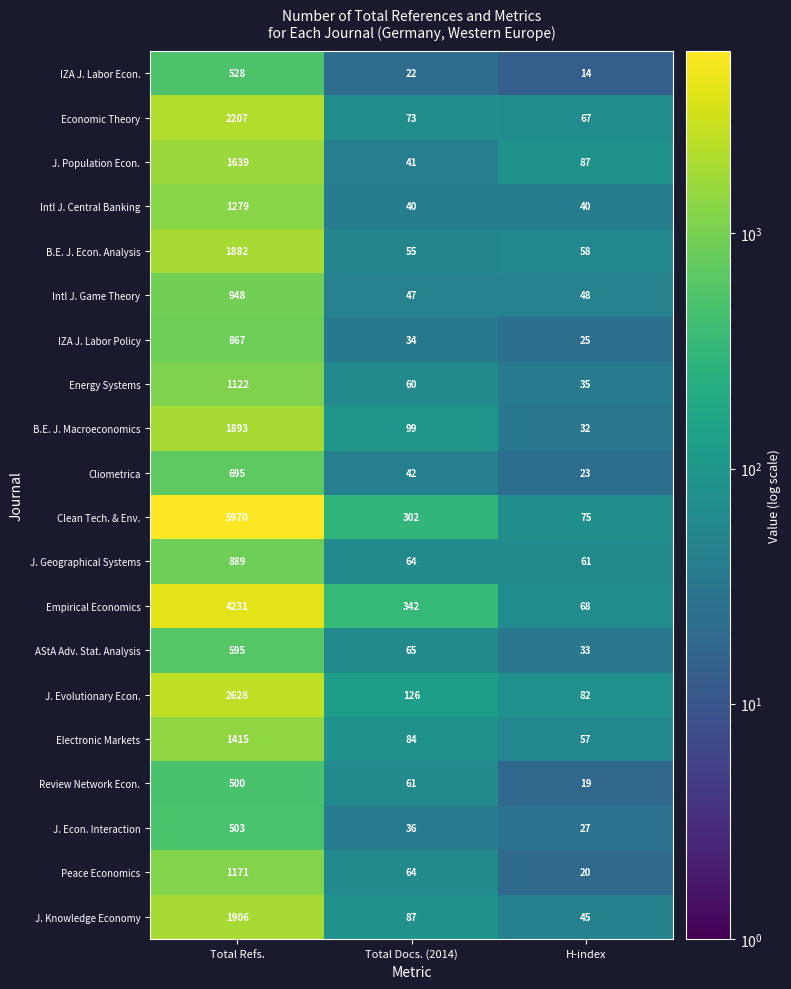

What is the spread (max minus min) of values at Total Docs. (2014)?

320